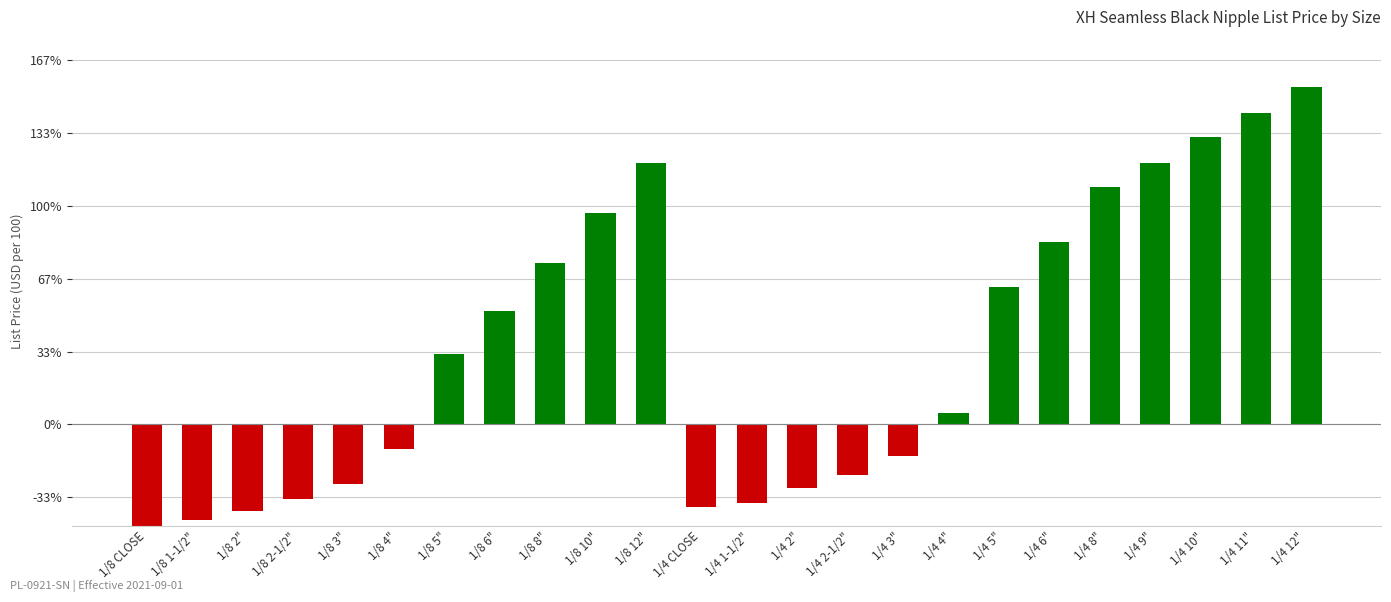

Read the value at 1/4 8".

163.0